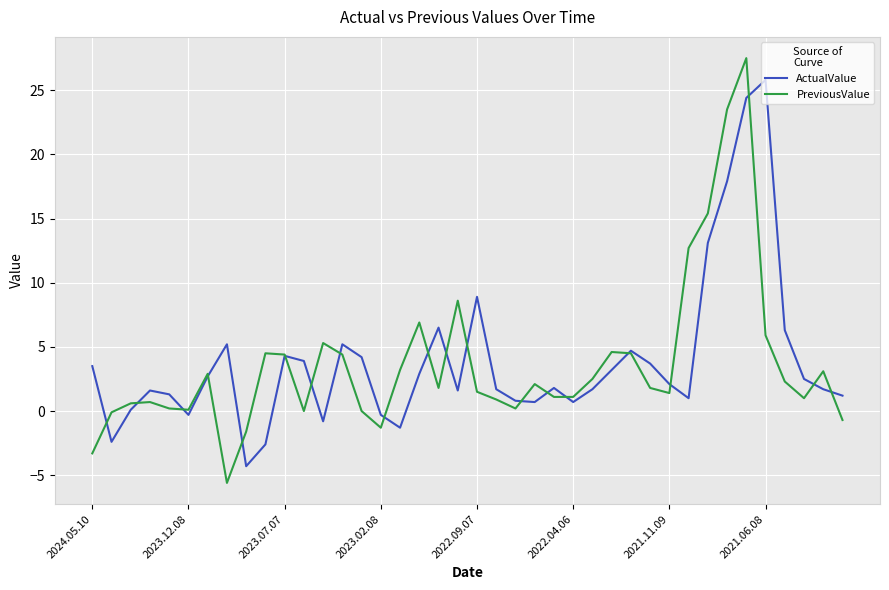

What is the difference between the second highest and minimum values in the PreviousValue series?

29.1